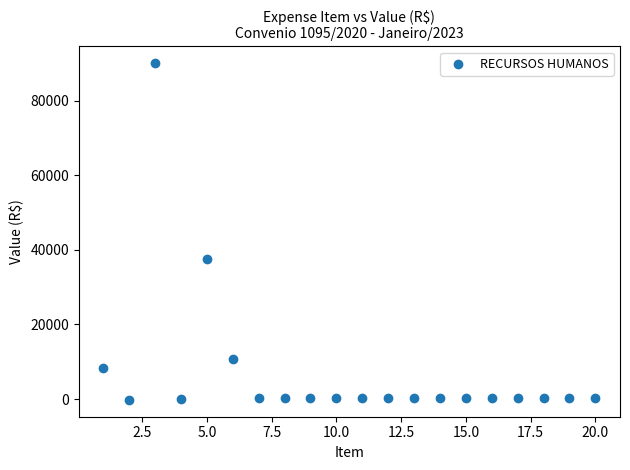

What Y value in the scatter plot is closest to 44886?

37553.9